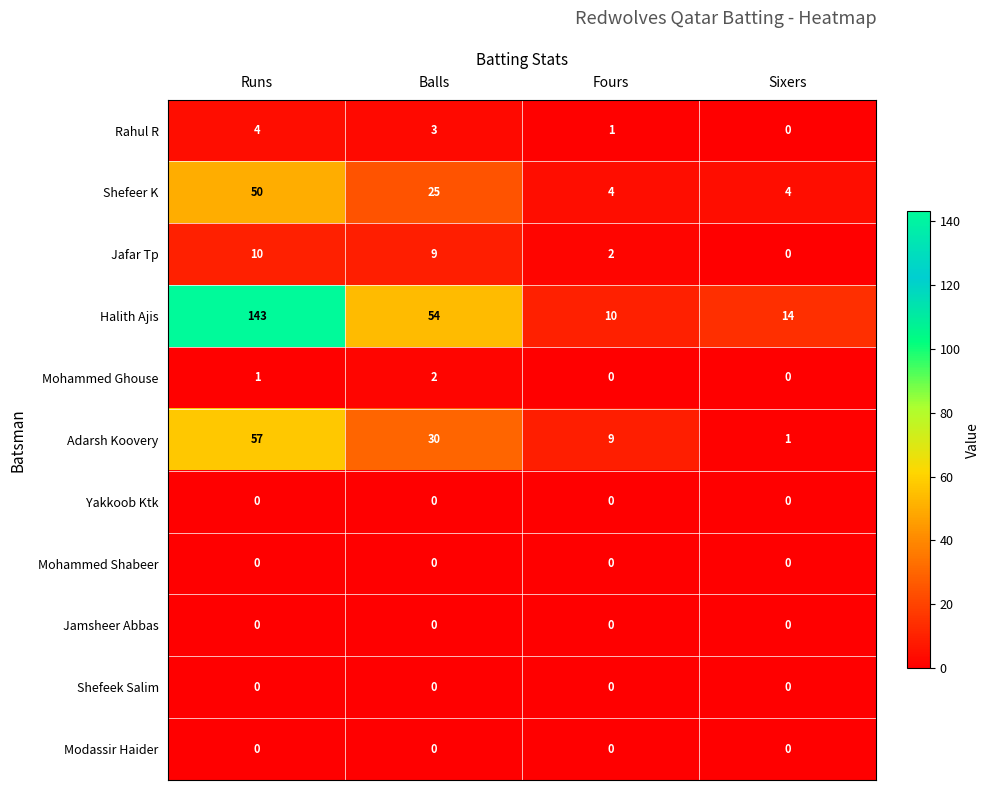

Rank the categories by Adarsh Koovery value from highest to lowest.

Runs, Balls, Fours, Sixers